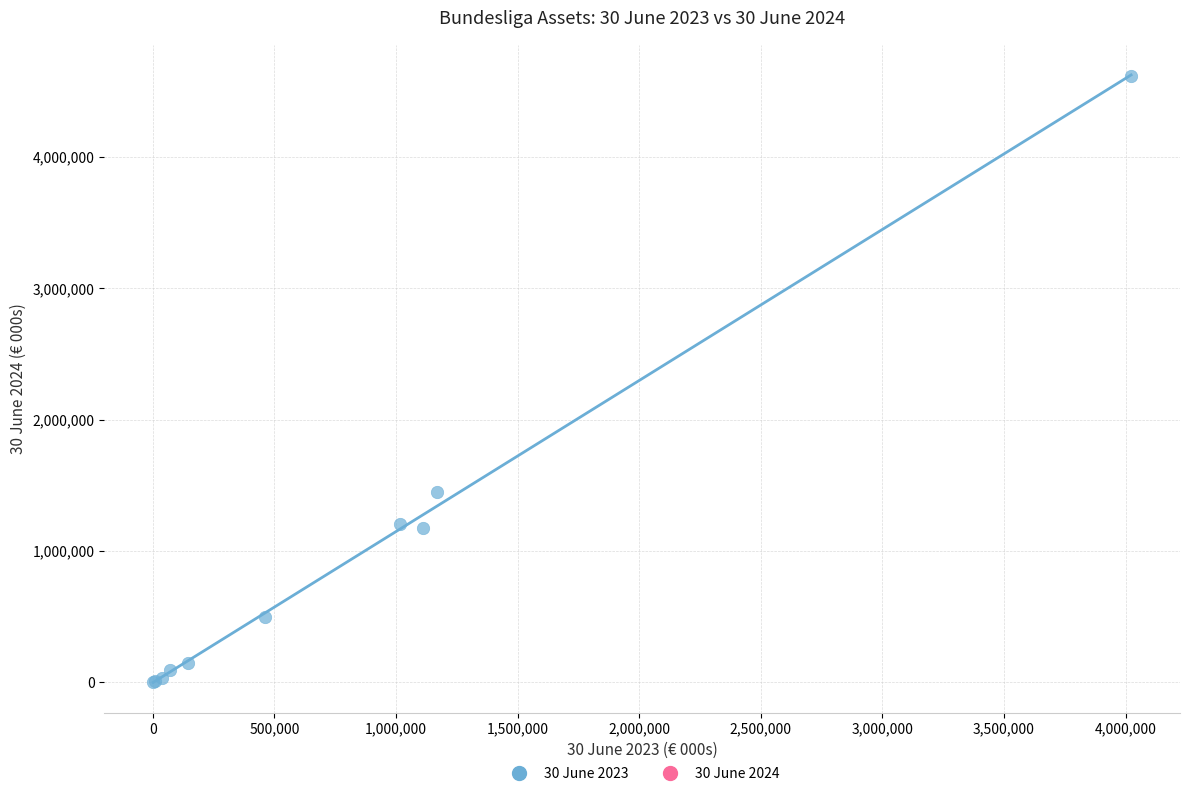

What Y value in the scatter plot is closest to 2308633?

1446377